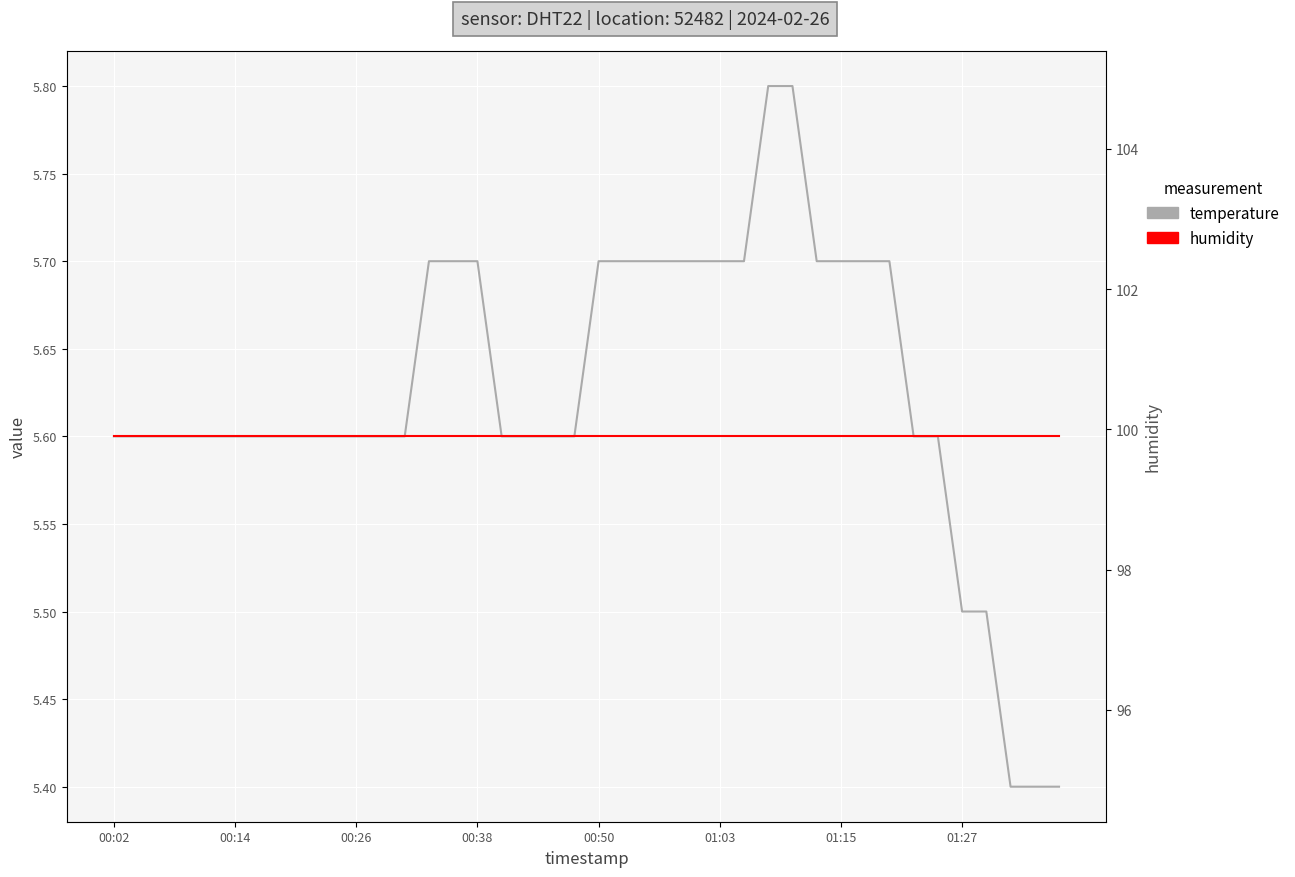

How many data points does each series have?

40